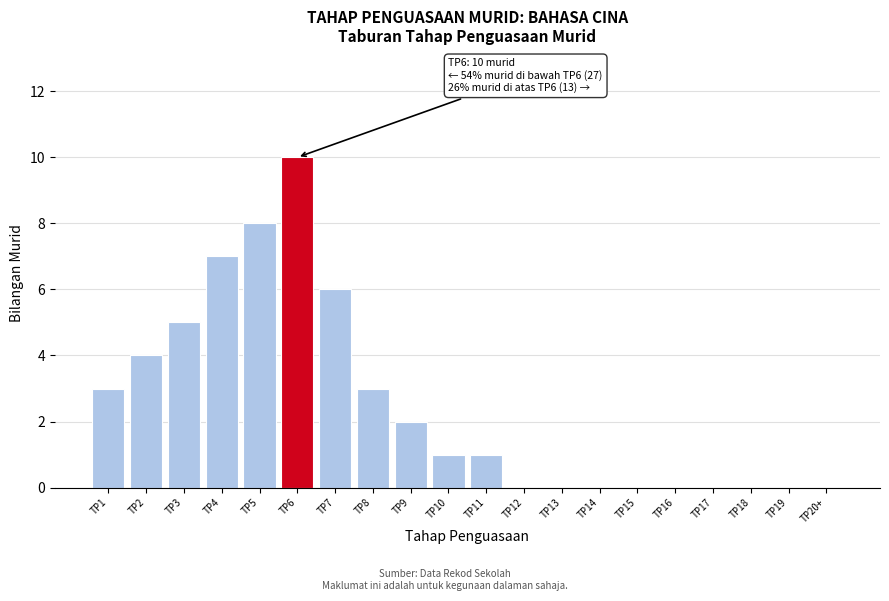

Reading left to right, transcribe all the data shown in this chart.

TP1=3	TP2=4	TP3=5	TP4=7	TP5=8	TP6=10	TP7=6	TP8=3	TP9=2	TP10=1	TP11=1	TP12=0	TP13=0	TP14=0	TP15=0	TP16=0	TP17=0	TP18=0	TP19=0	TP20+=0